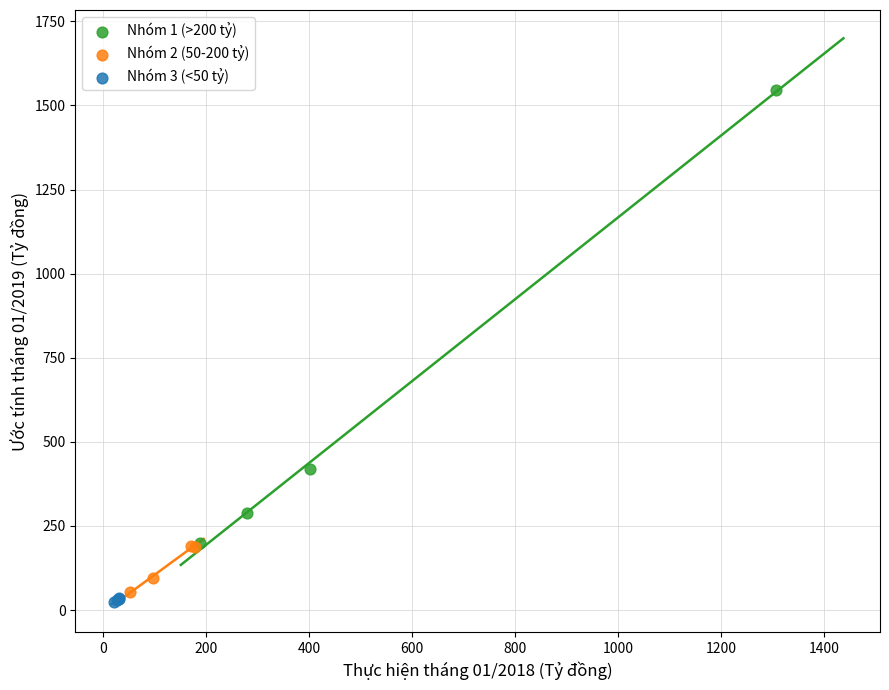

Which series has the widest spread of Y values?

Nhóm 1 (>200 tỷ)